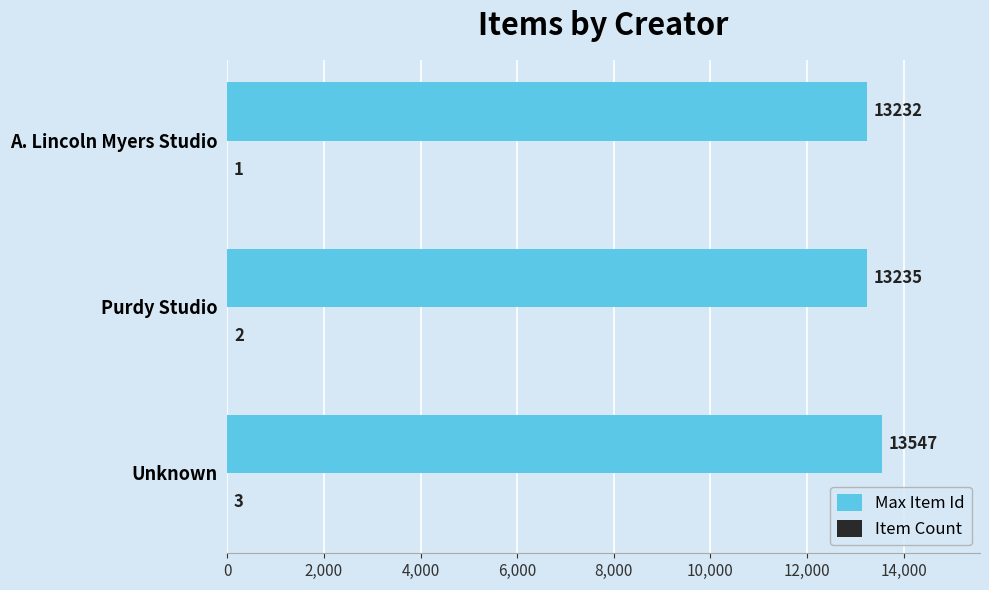

Is it true that Max Item Id equals 13235 at Purdy Studio?

True